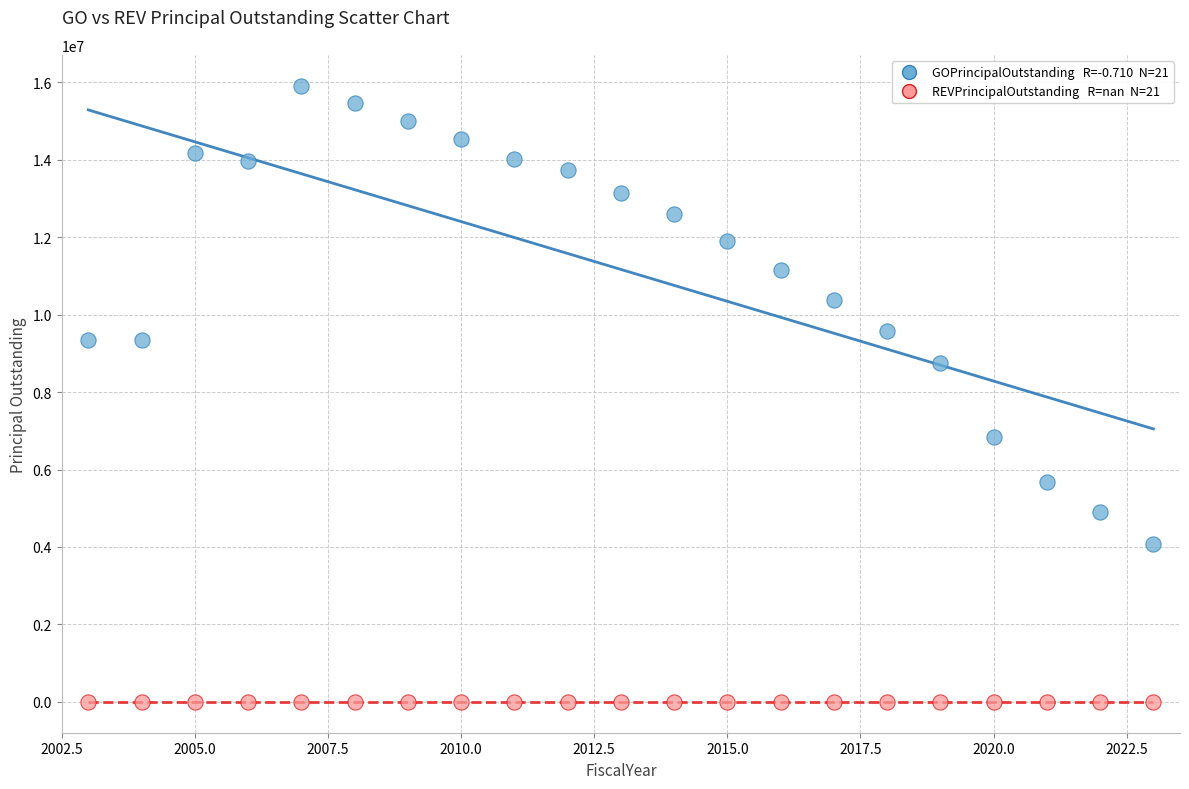

Across all series, what Y value is closest to 7955000?

8740000